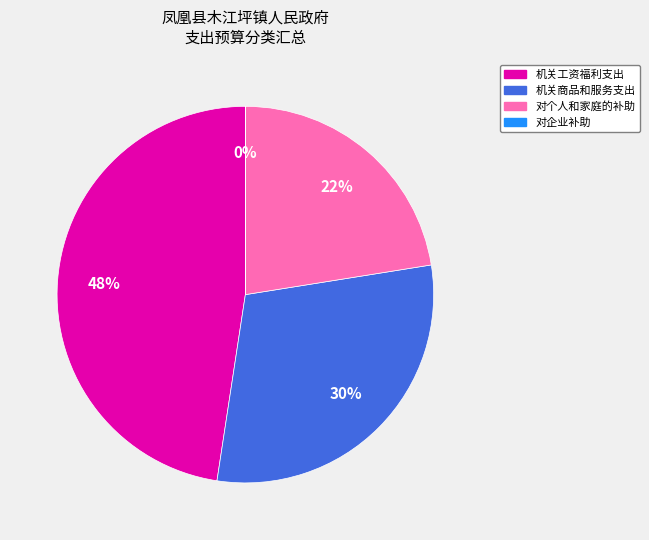

Which slice is the largest?

机关工资福利支出